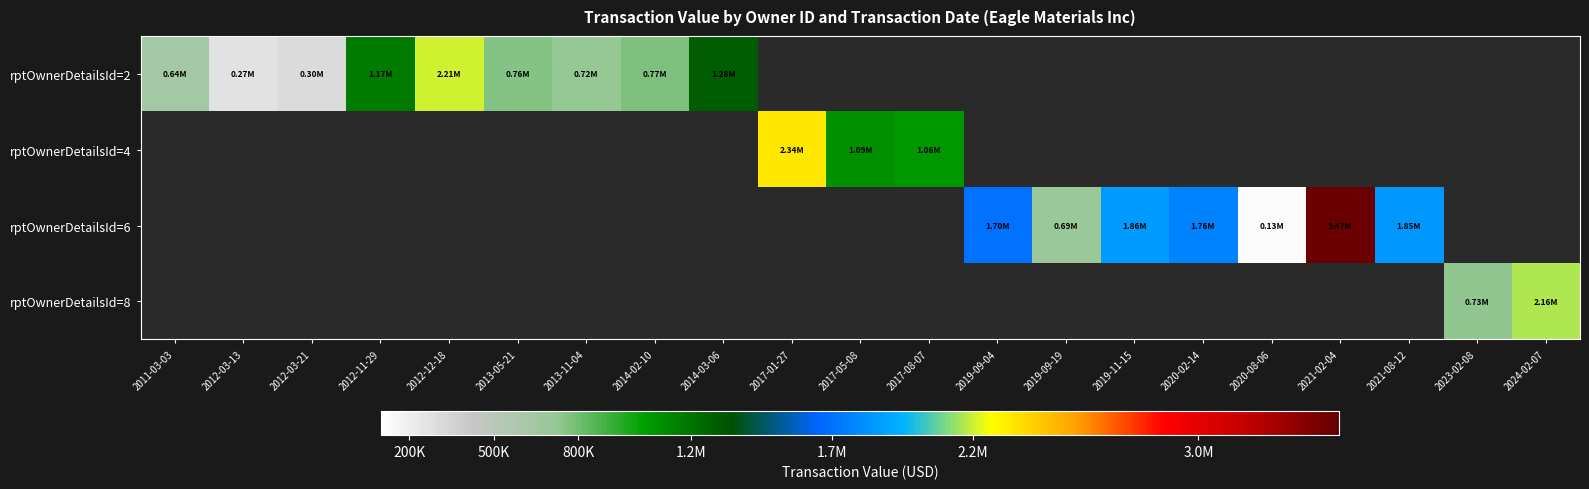

What is the smallest value displayed?

125348.0